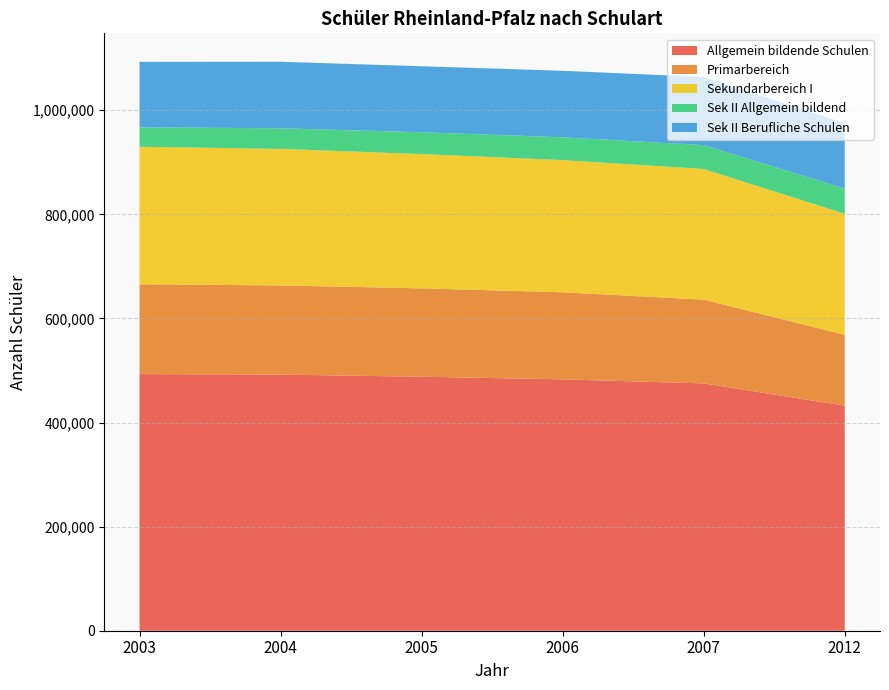

Reading right to left, list all the values displayed in this chart.

Allgemein bildende Schulen: 432330	475150	482946	487990	492026	493065
Primarbereich: 136160	160930	167266	169807	171368	172632
Sekundarbereich I: 232484	251090	253945	258005	262370	264137
Sek II Allgemein bildend: 48536	45800	43886	41883	39564	37356
Sek II Berufliche Schulen: 125317	130892	127776	126833	127776	125750